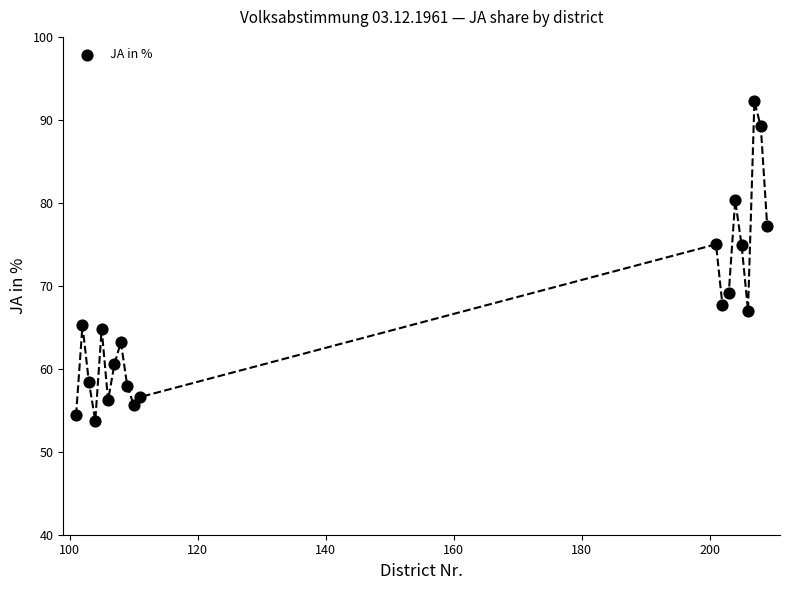

What is the range of Y values (max minus min)?

38.5